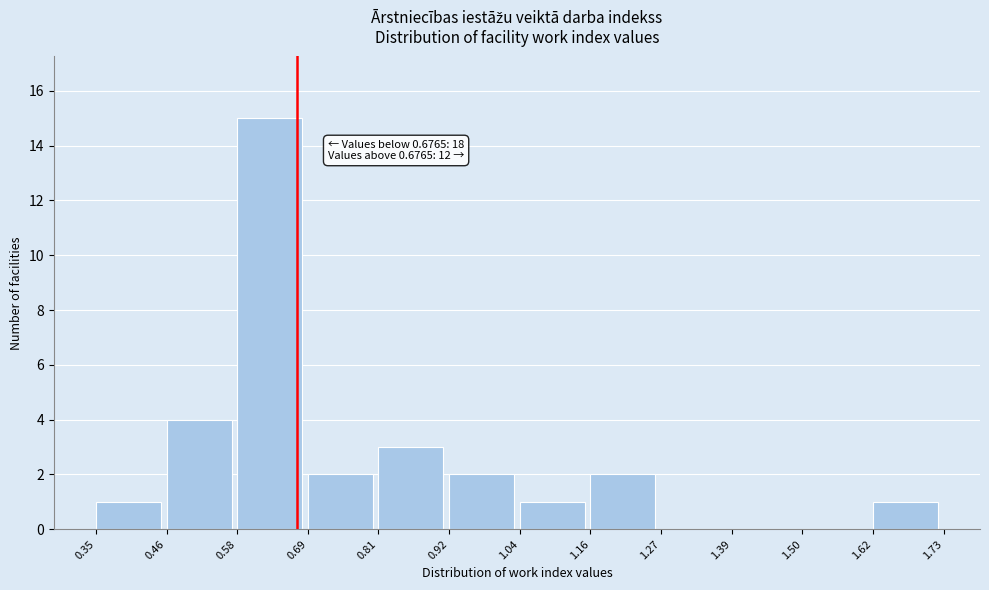

Over which range of the x-axis is the bar tallest?

0.58 to 0.69